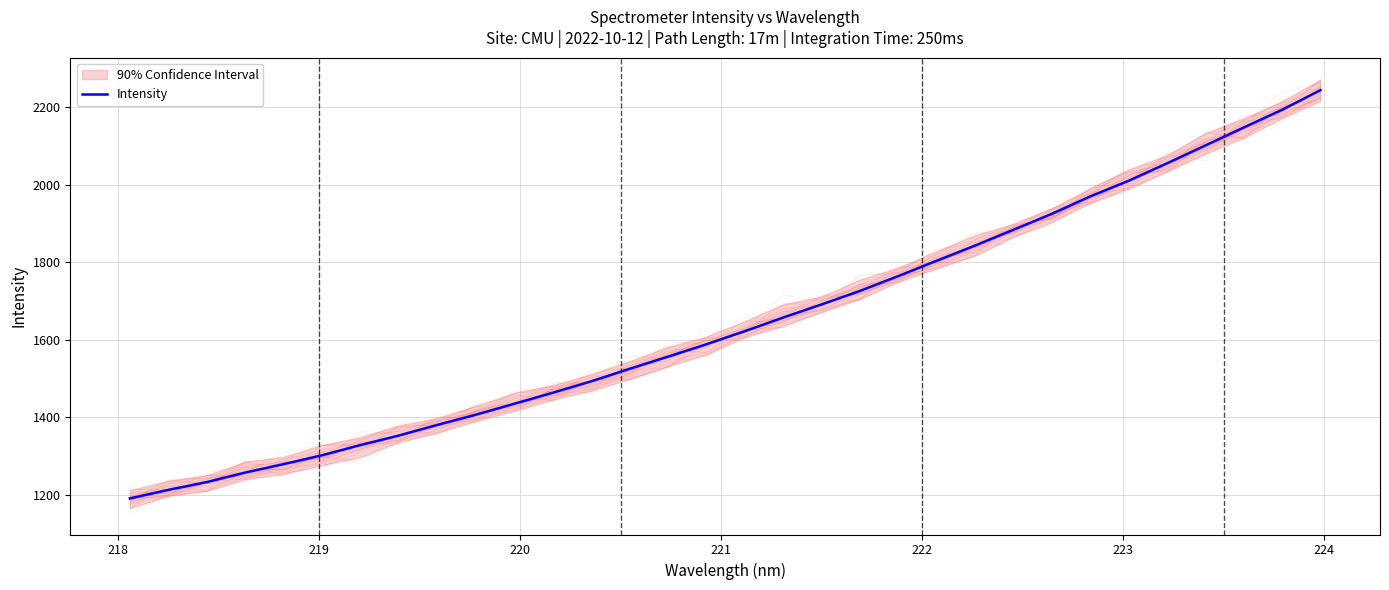

What is the highest value of the Intensity series?

2244.8